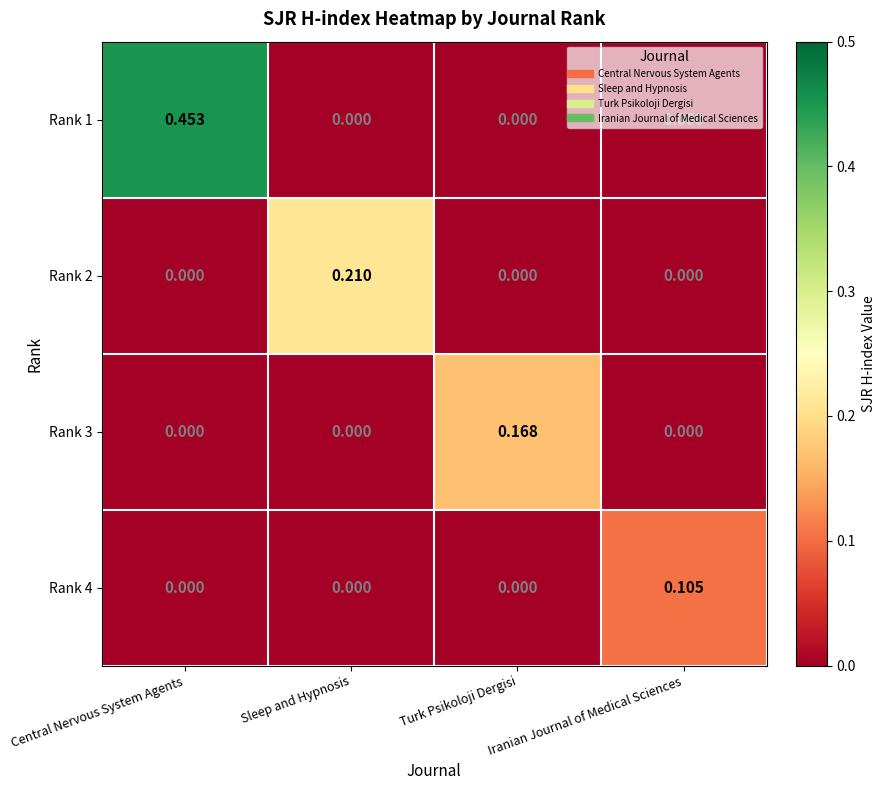

At which category is the sum across all series the highest?

Central Nervous System Agents